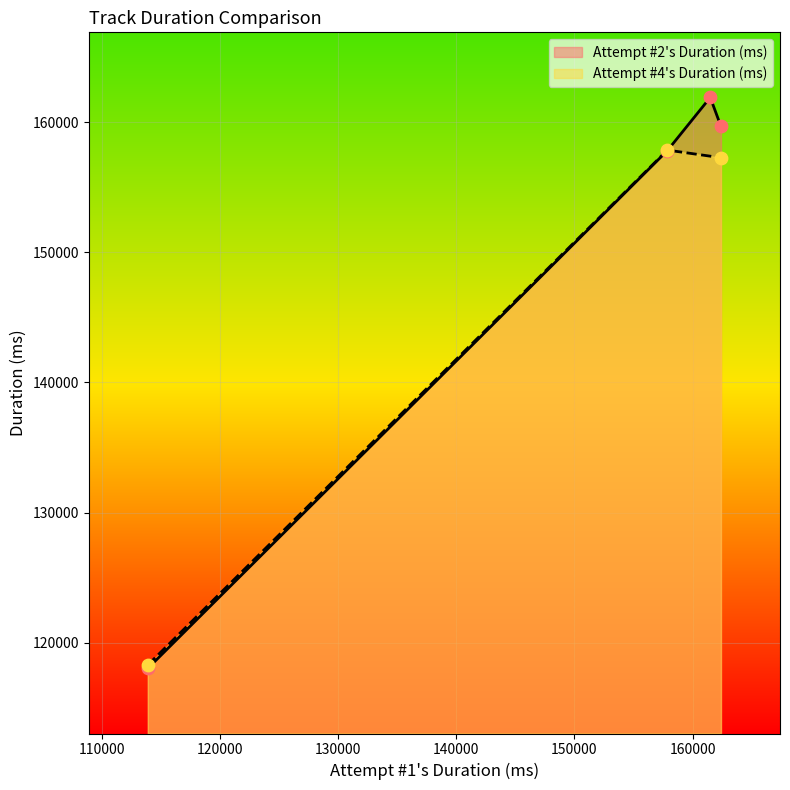

What is the change in value from 2 to 3?

+3632